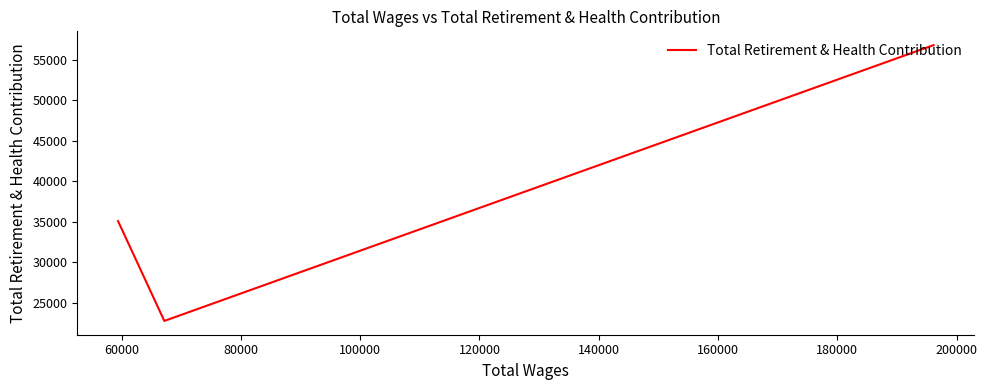

What is the maximum value shown in the chart?

56774